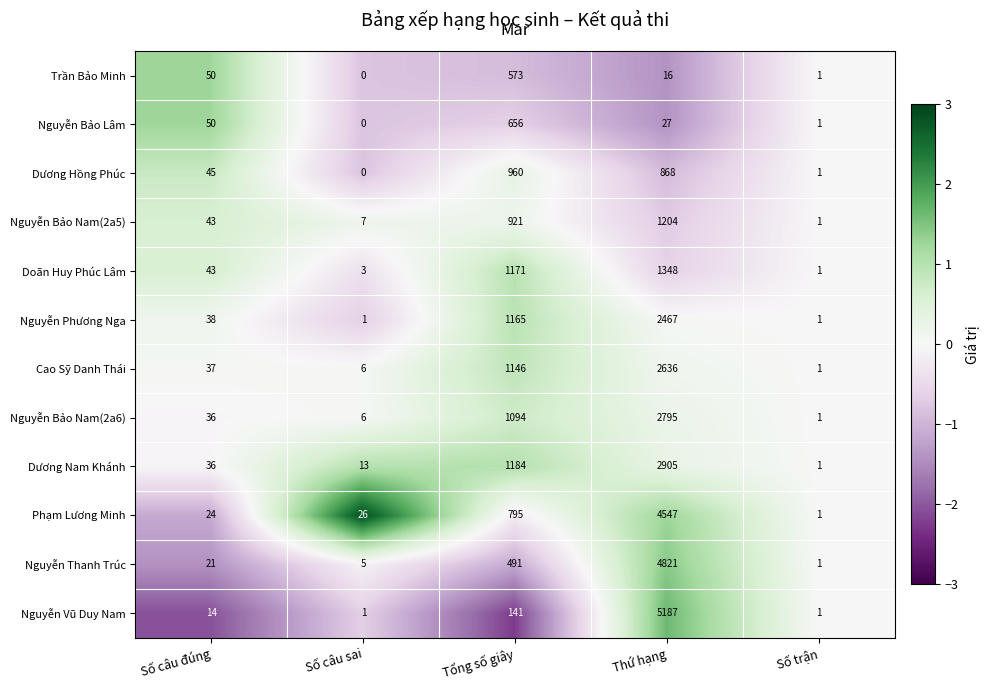

At which category is the sum across all series the highest?

Thứ hạng